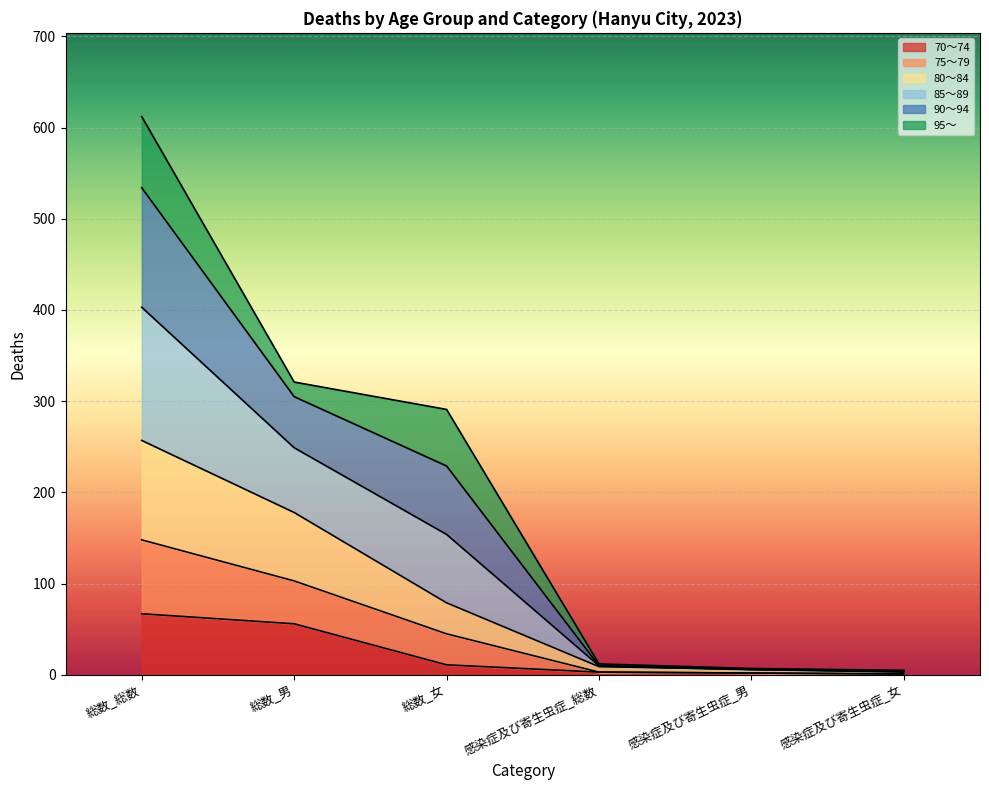

How many values in the 70～74 series exceed 11?

2